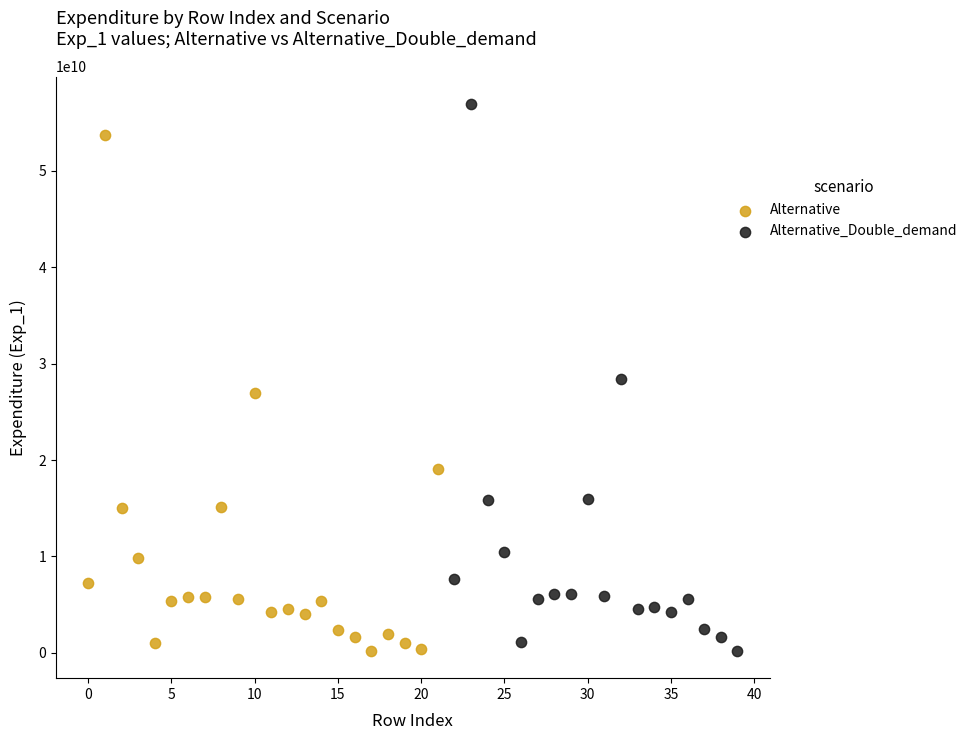

Which series contains the highest Y value?

Alternative_Double_demand